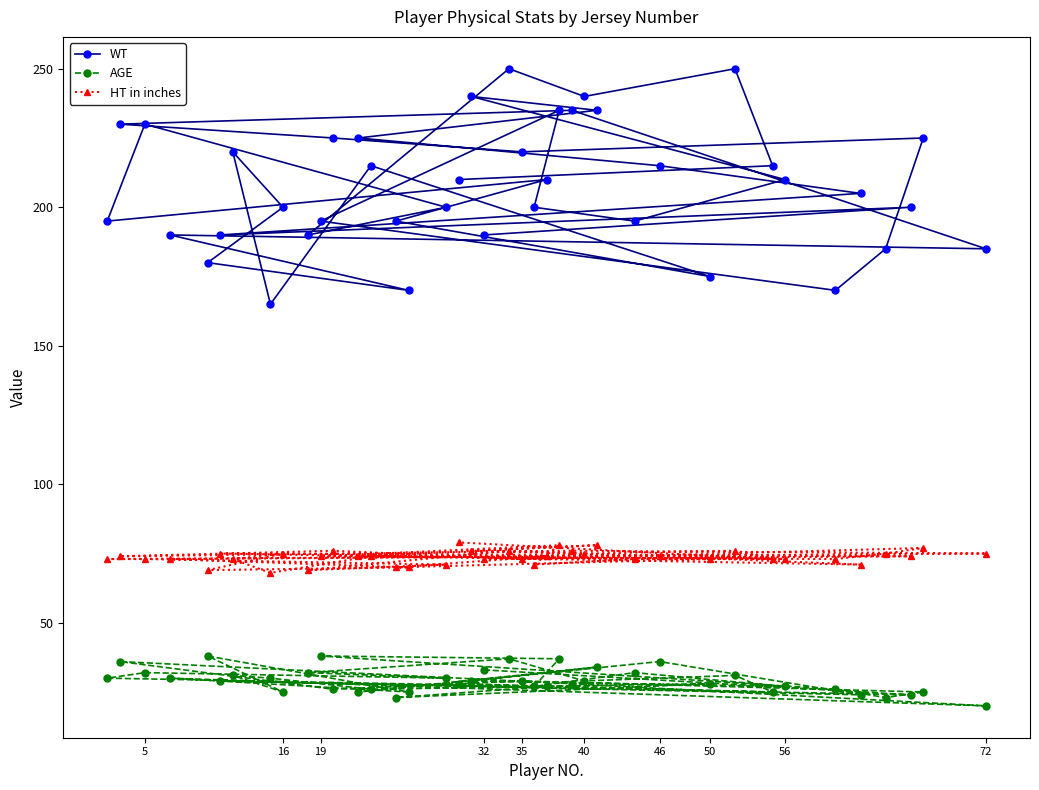

True or false: AGE and HT in inches cross at least once.

False